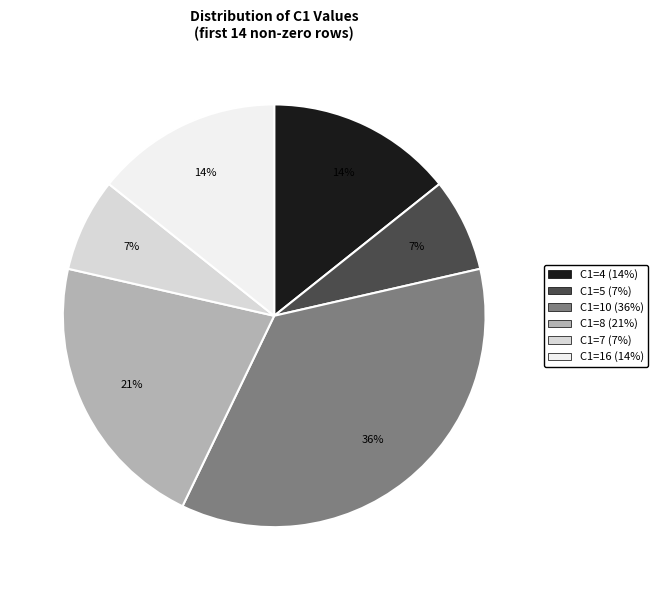

Count the number of slices in the pie.

6